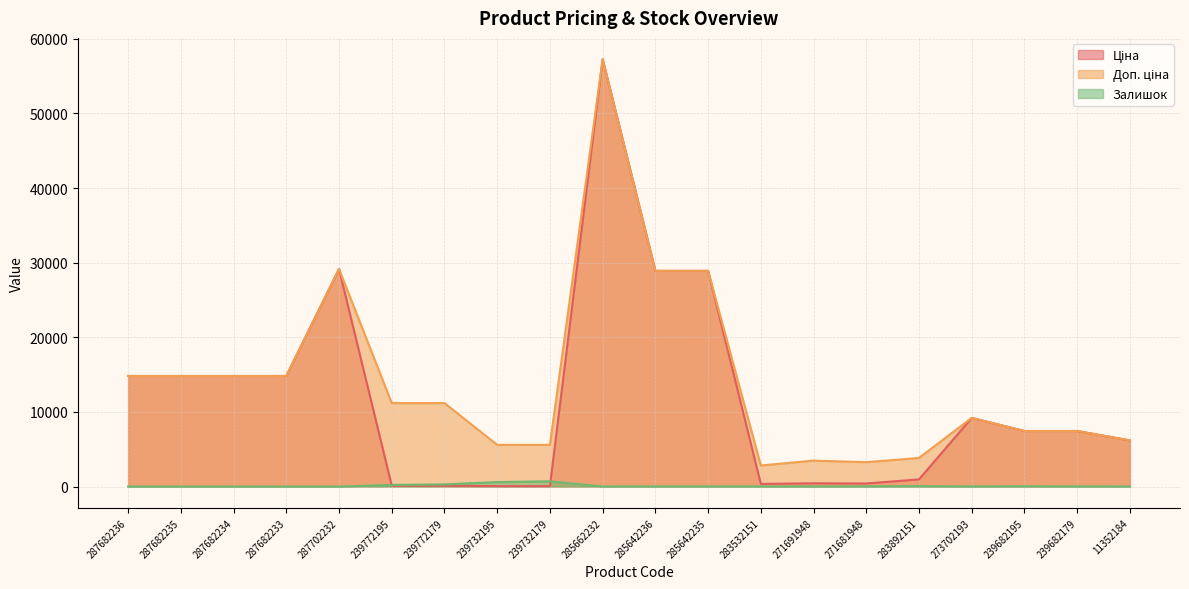

The Доп. ціна series shows 7230.4 at 287682235. True or false?

False